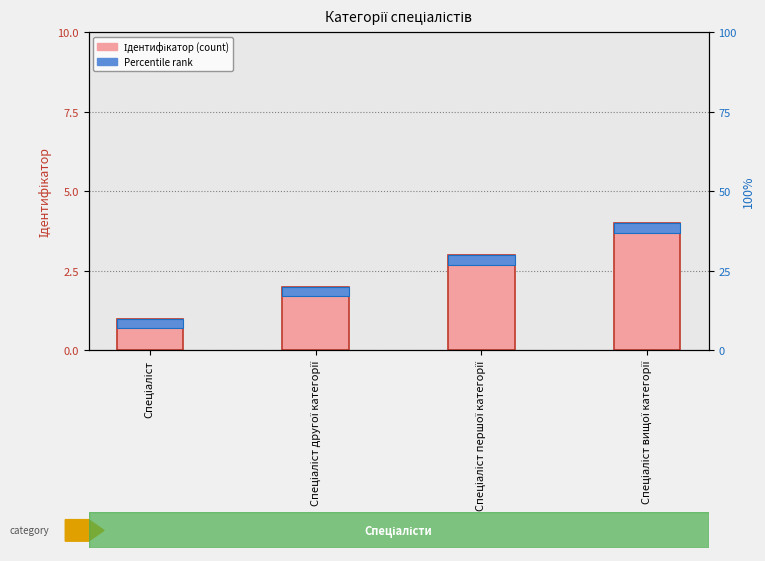

Is it true that the value at Спеціаліст is 1?

True